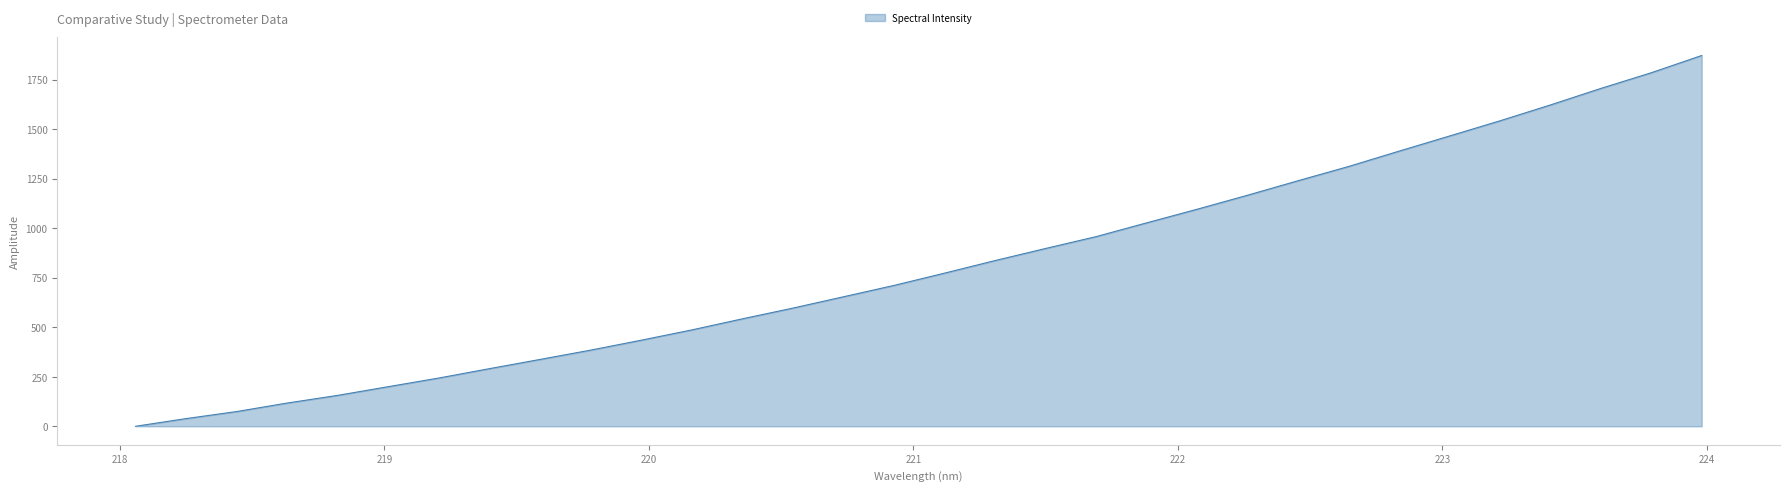

What is the greatest value displayed?

1871.4